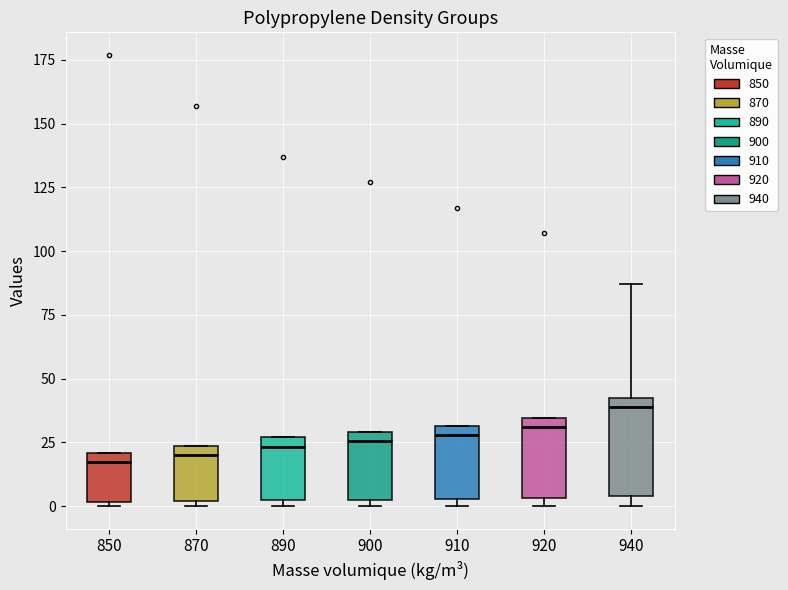

Where is the upper edge of the box at x = 910 on the y-axis? The values are not printed on the chart, so give them approximately, as read against the axis.

30